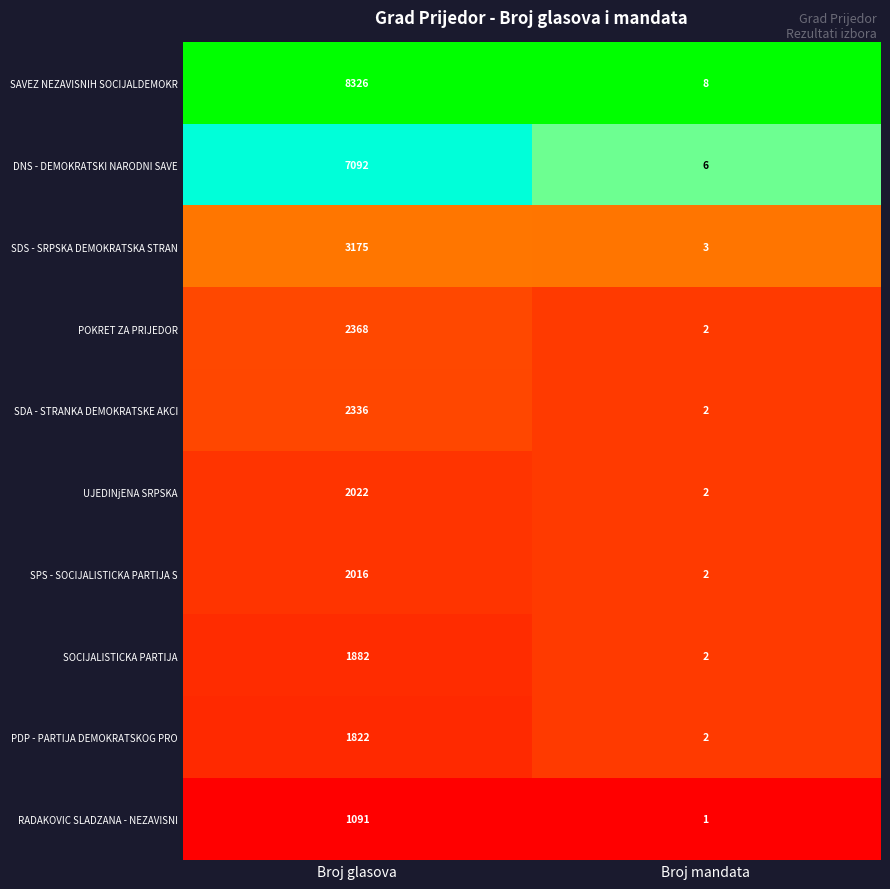

At which category is the sum across all series the highest?

Broj glasova